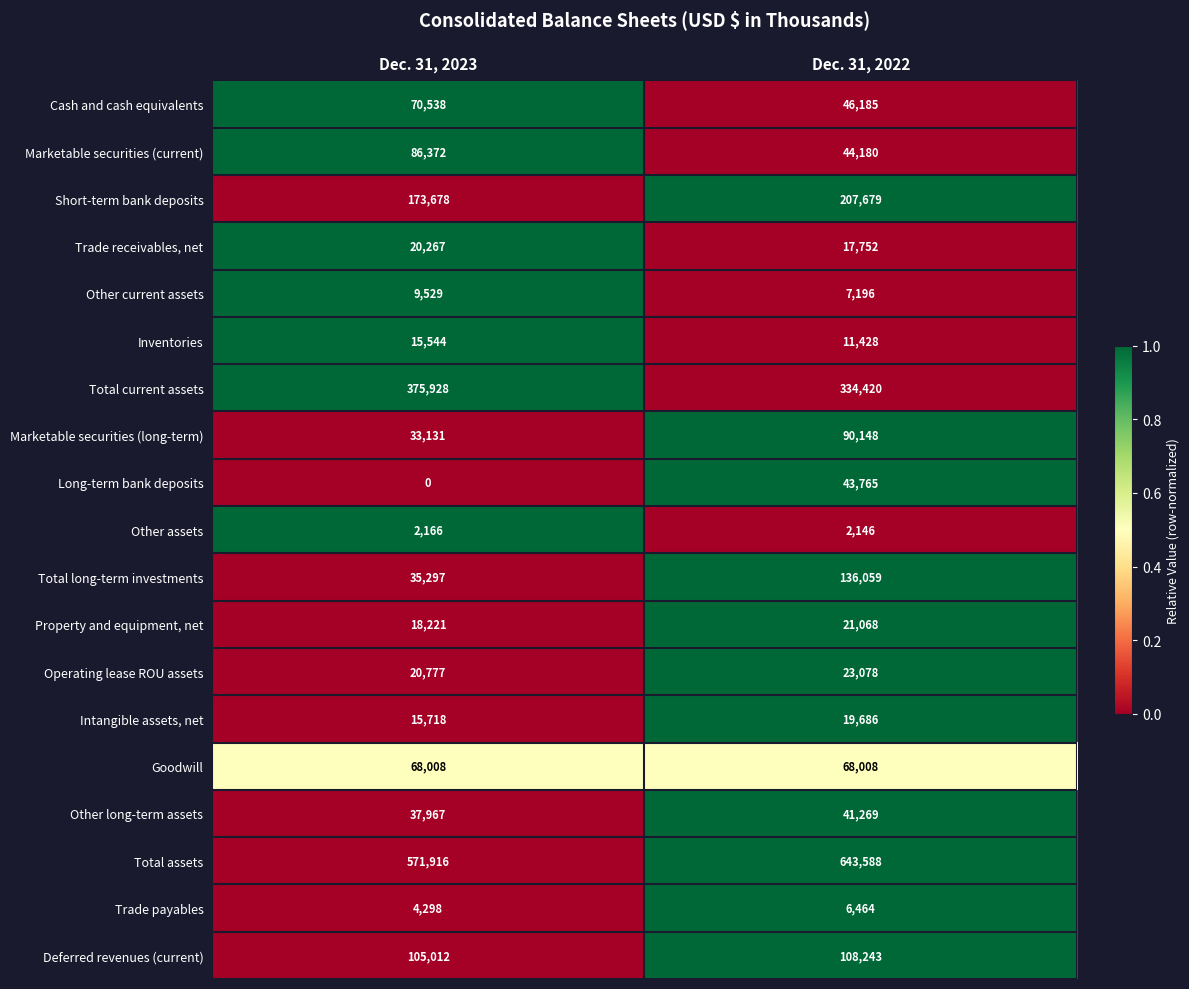

At which category is the sum across all series the highest?

Dec. 31, 2022